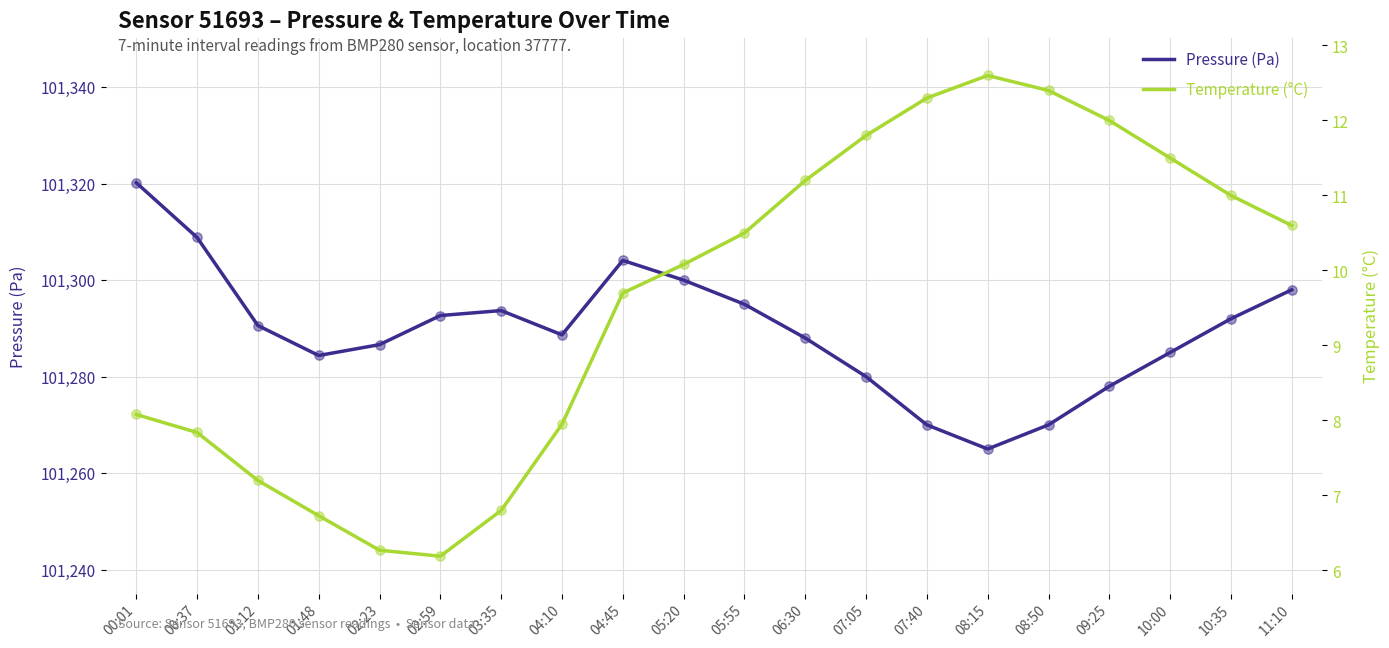

Which series contains the highest Y value?

Pressure (Pa)